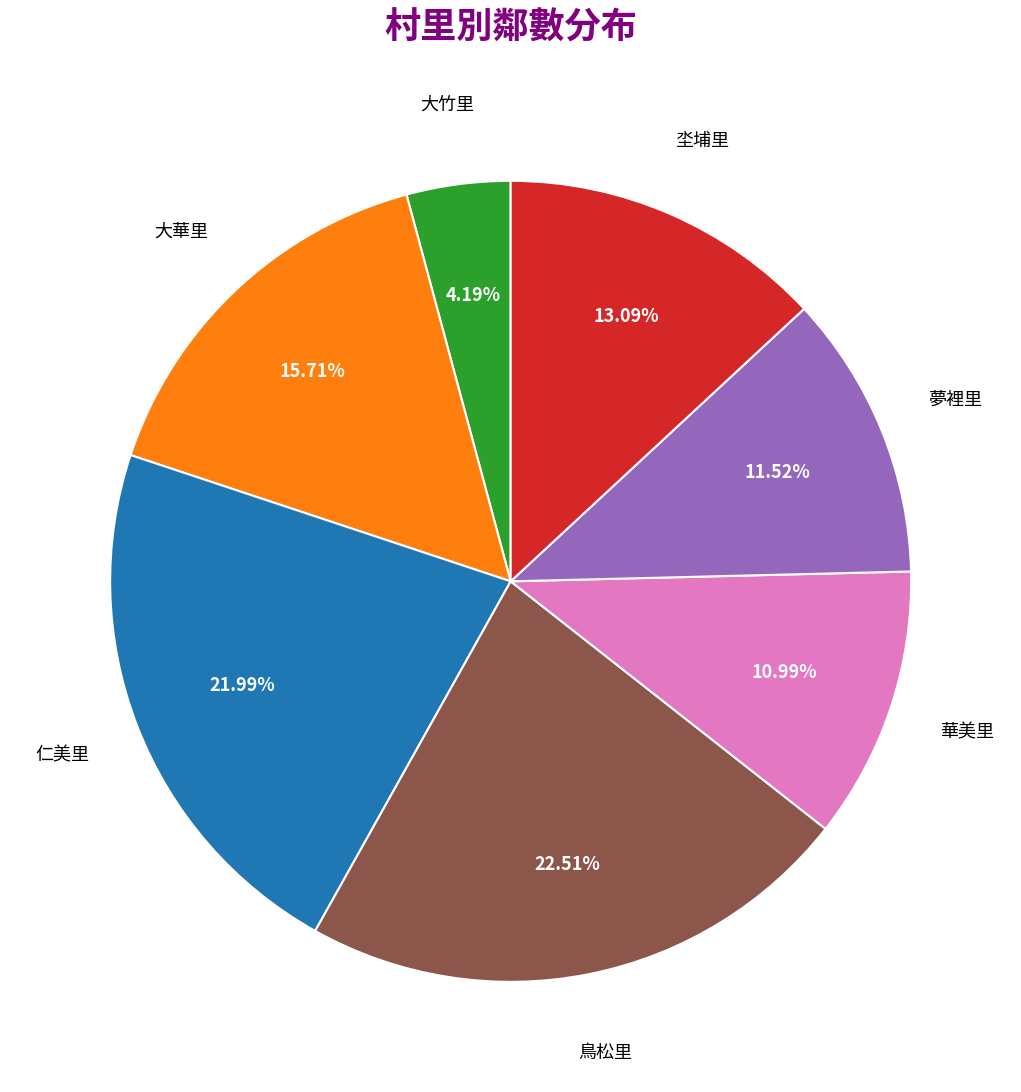

True or false: 坔埔里 accounts for 7% of the total.

False